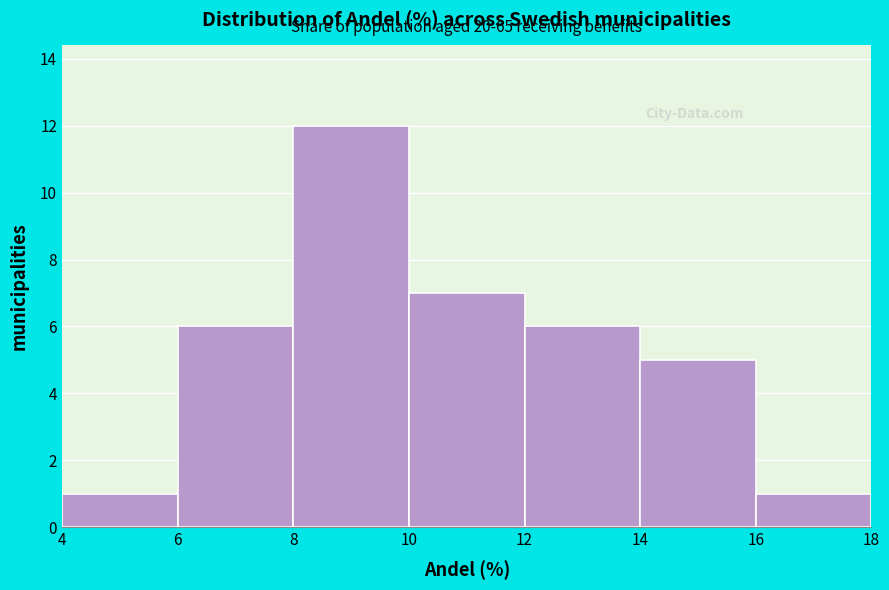

Which range on the x-axis has the tallest bar?

8 to 10